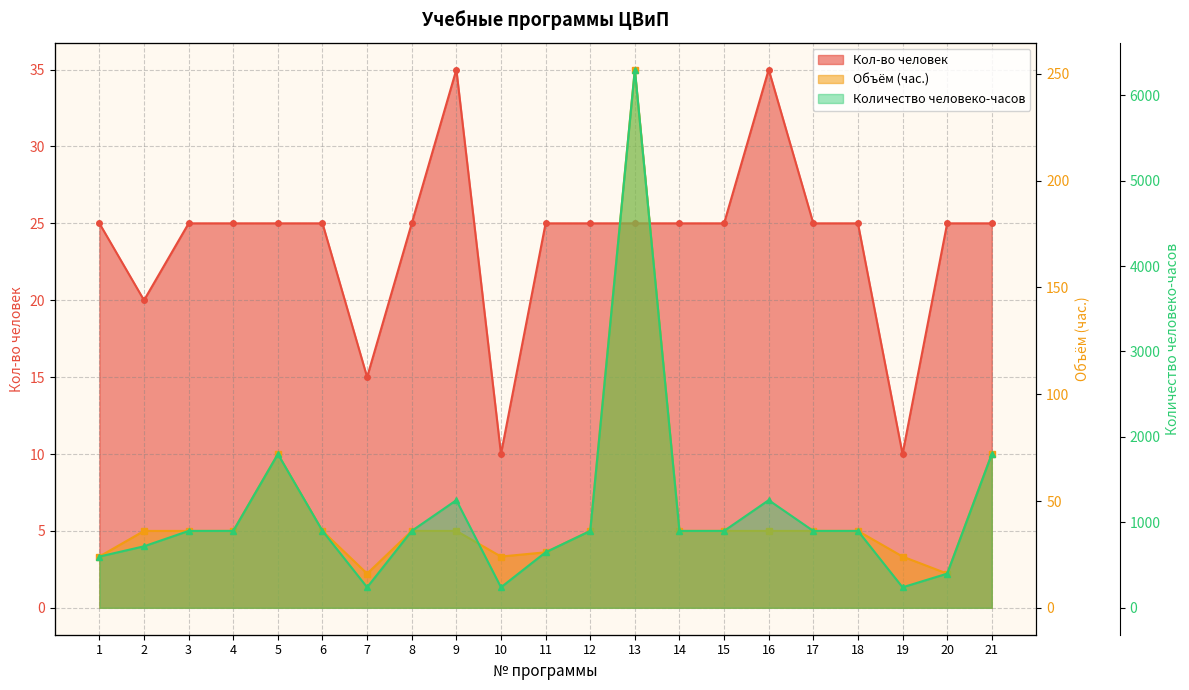

The value of Количество человеко-часов at 12 is 374. True or false?

False